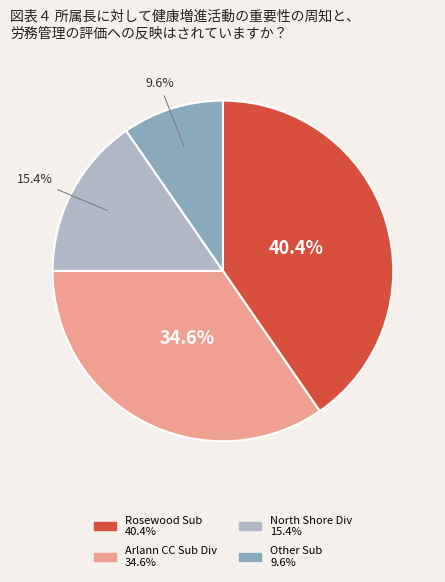

Does any single category account for the majority?

No